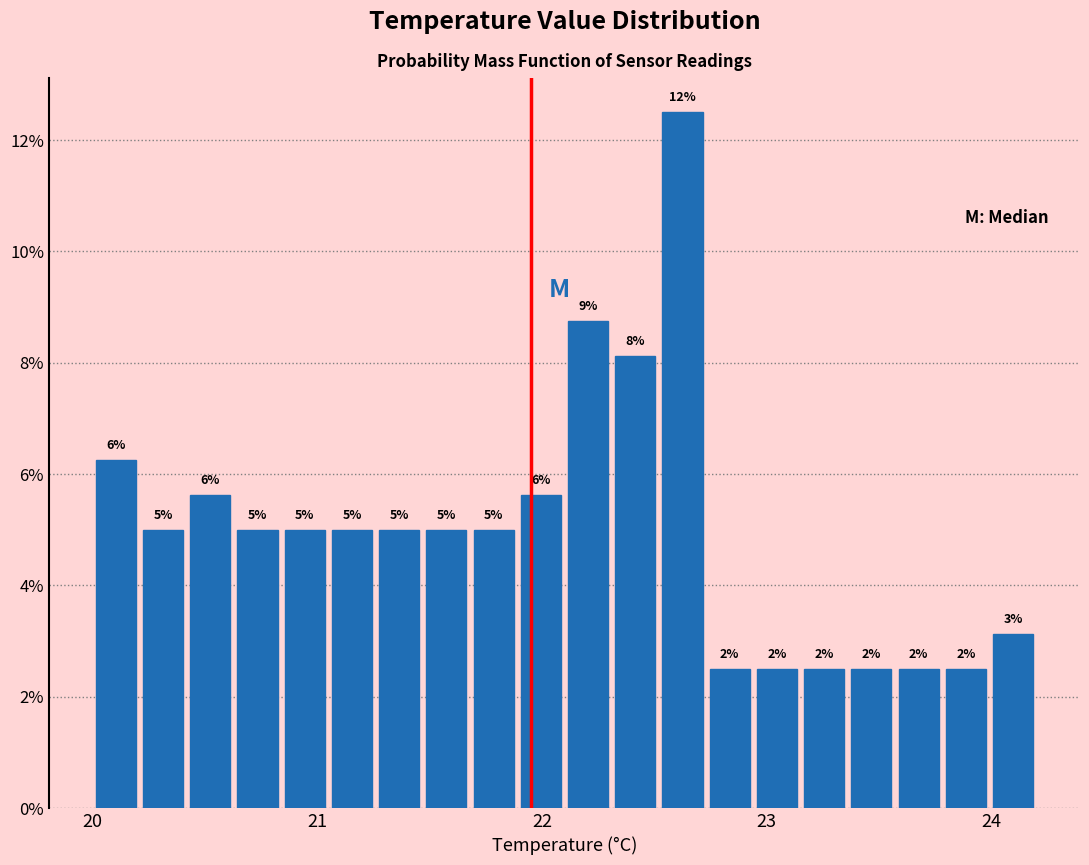

Read against the x-axis, roughly where is the centre of the tallest bar?

22.6